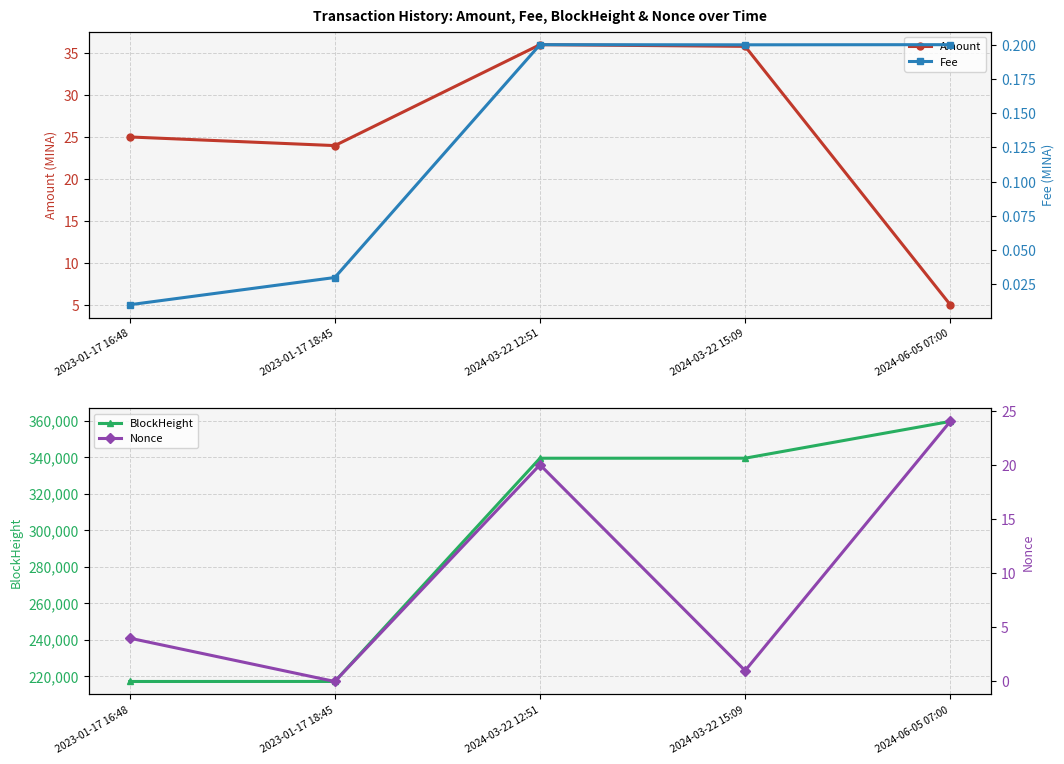

Which series ends up on top after the final intersection of Amount and Nonce?

Nonce